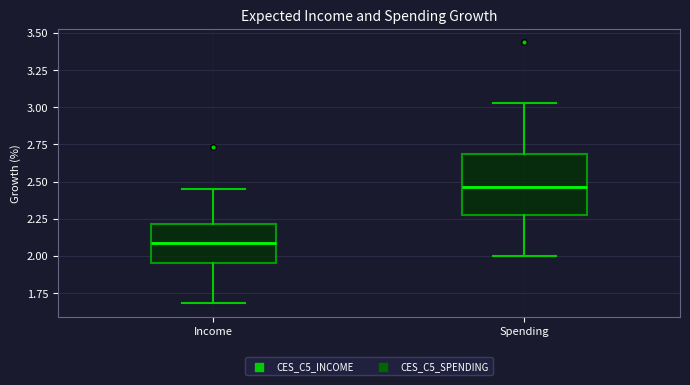

Reading left to right, read every box against the y-axis: the position of its median line, the range the box covers, and the ends of its whiskers. The values are not printed on the chart, so give them approximately, as read against the axis.

Income: median 2.10, box 1.95 to 2.20, whiskers 1.70 to 2.45
Spending: median 2.45, box 2.30 to 2.70, whiskers 2.00 to 3.05